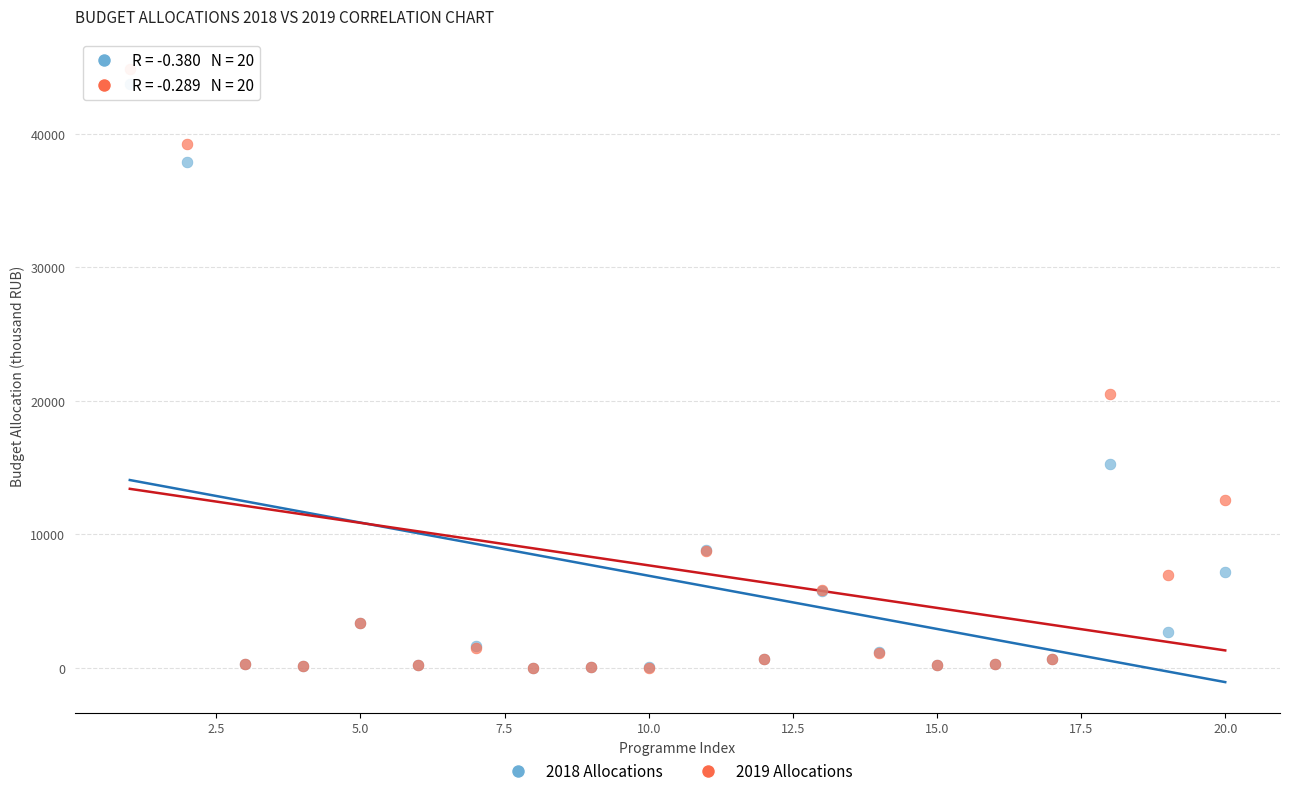

Across all series, what Y value is closest to 22412?

20549.4